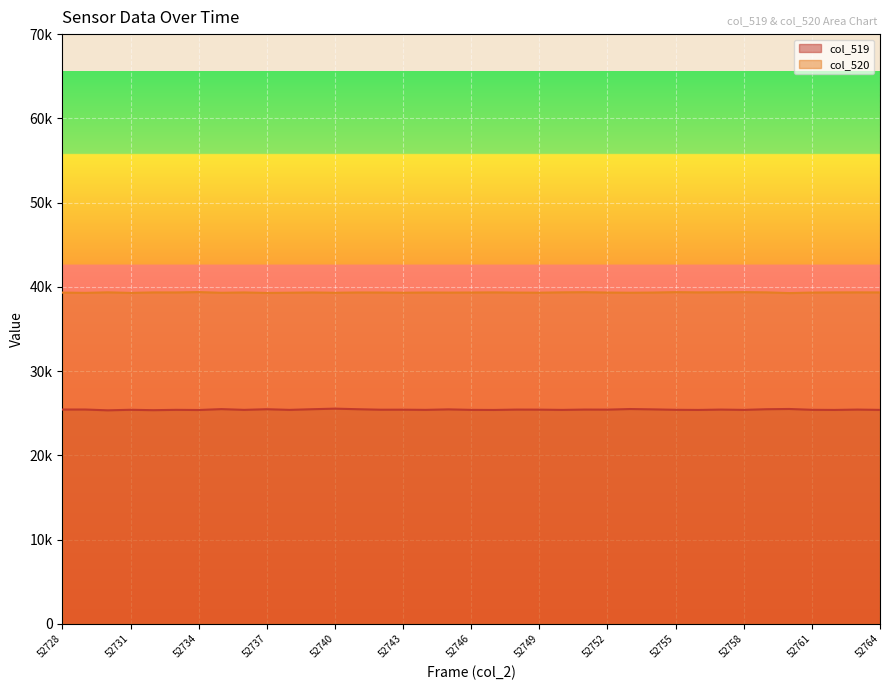

The col_520 series shows 12211 at 52752. True or false?

False